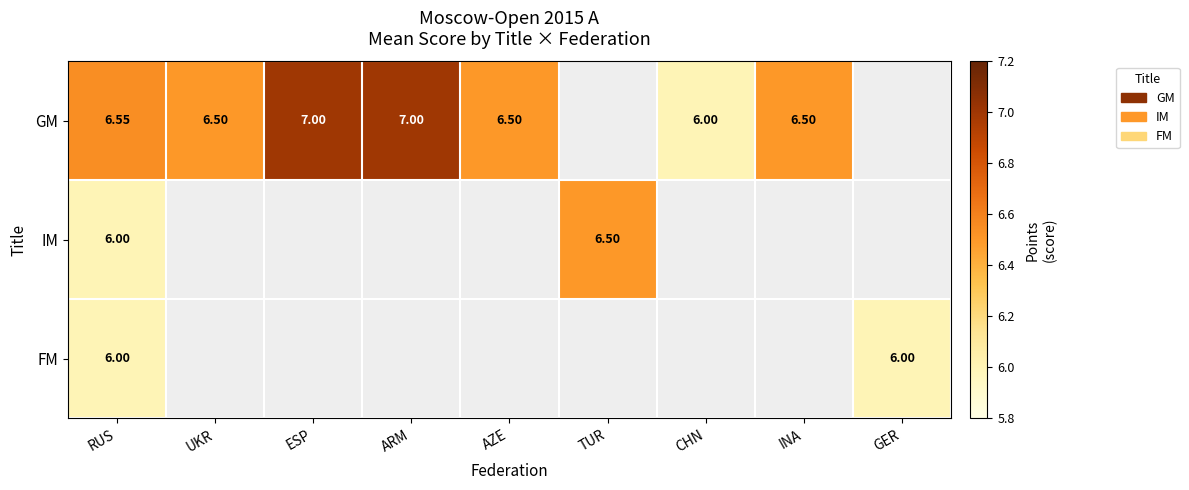

What is the sum of the IM values at RUS and UKR?

6.0